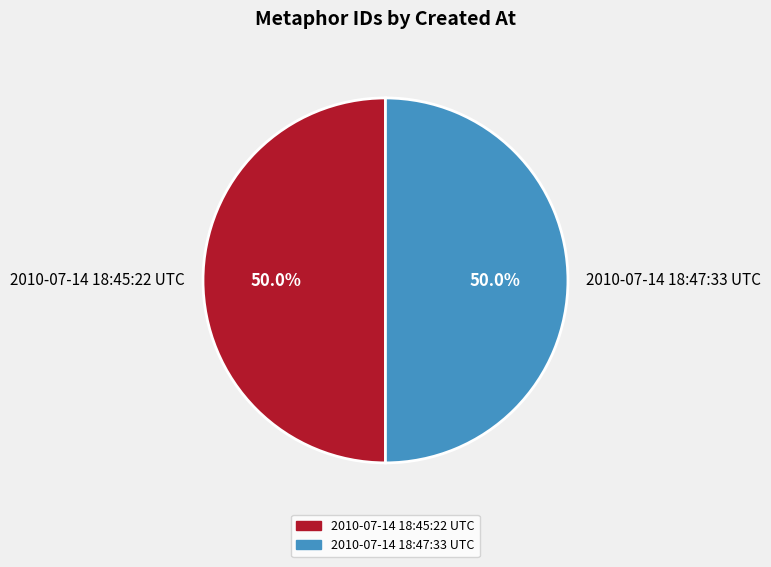

Approximately how many times larger is the value at 2010-07-14 18:47:33 UTC compared to 2010-07-14 18:45:22 UTC?

1.0